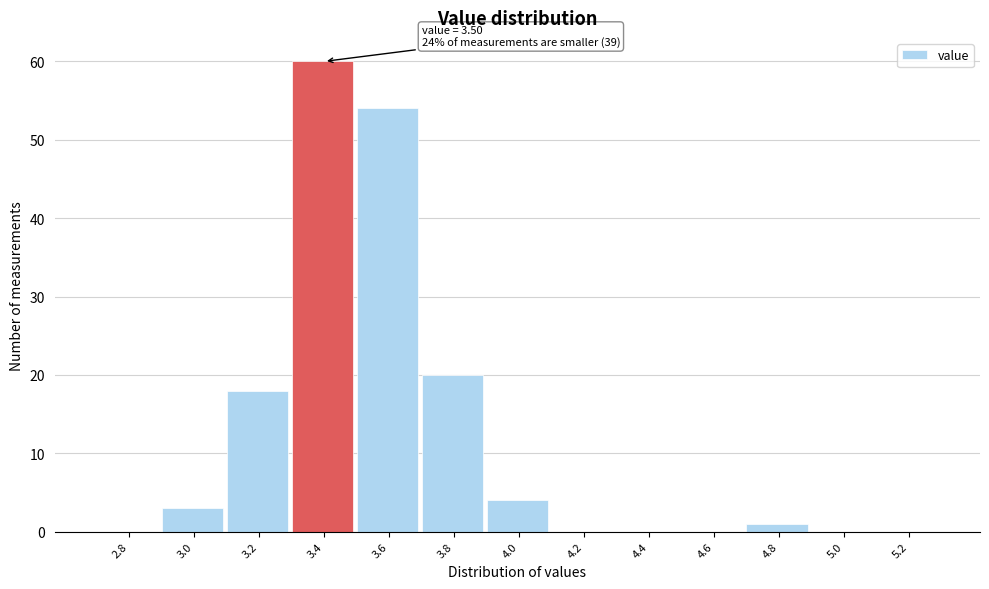

Reading right to left, what are all the values shown in this chart?

5.2=0	5.0=0	4.8=1	4.6=0	4.4=0	4.2=0	4.0=4	3.8=20	3.6=54	3.4=60	3.2=18	3.0=3	2.8=0